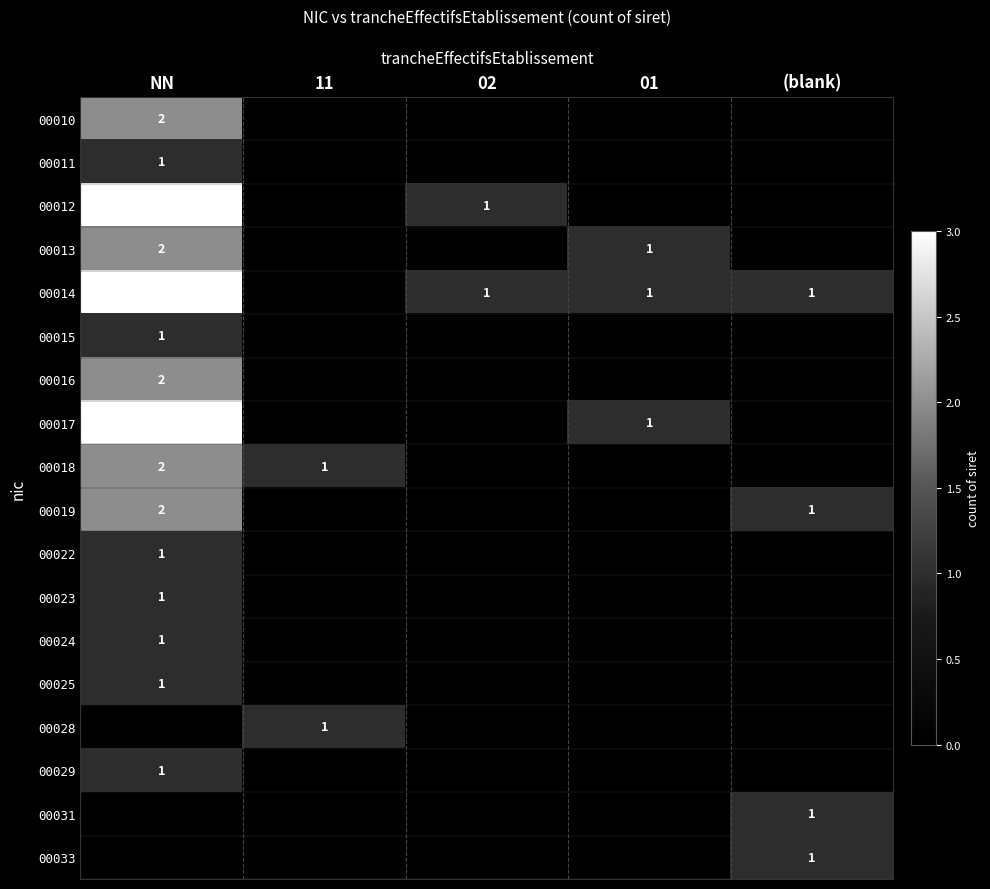

Is it true that 00018 equals 1 at NN?

False